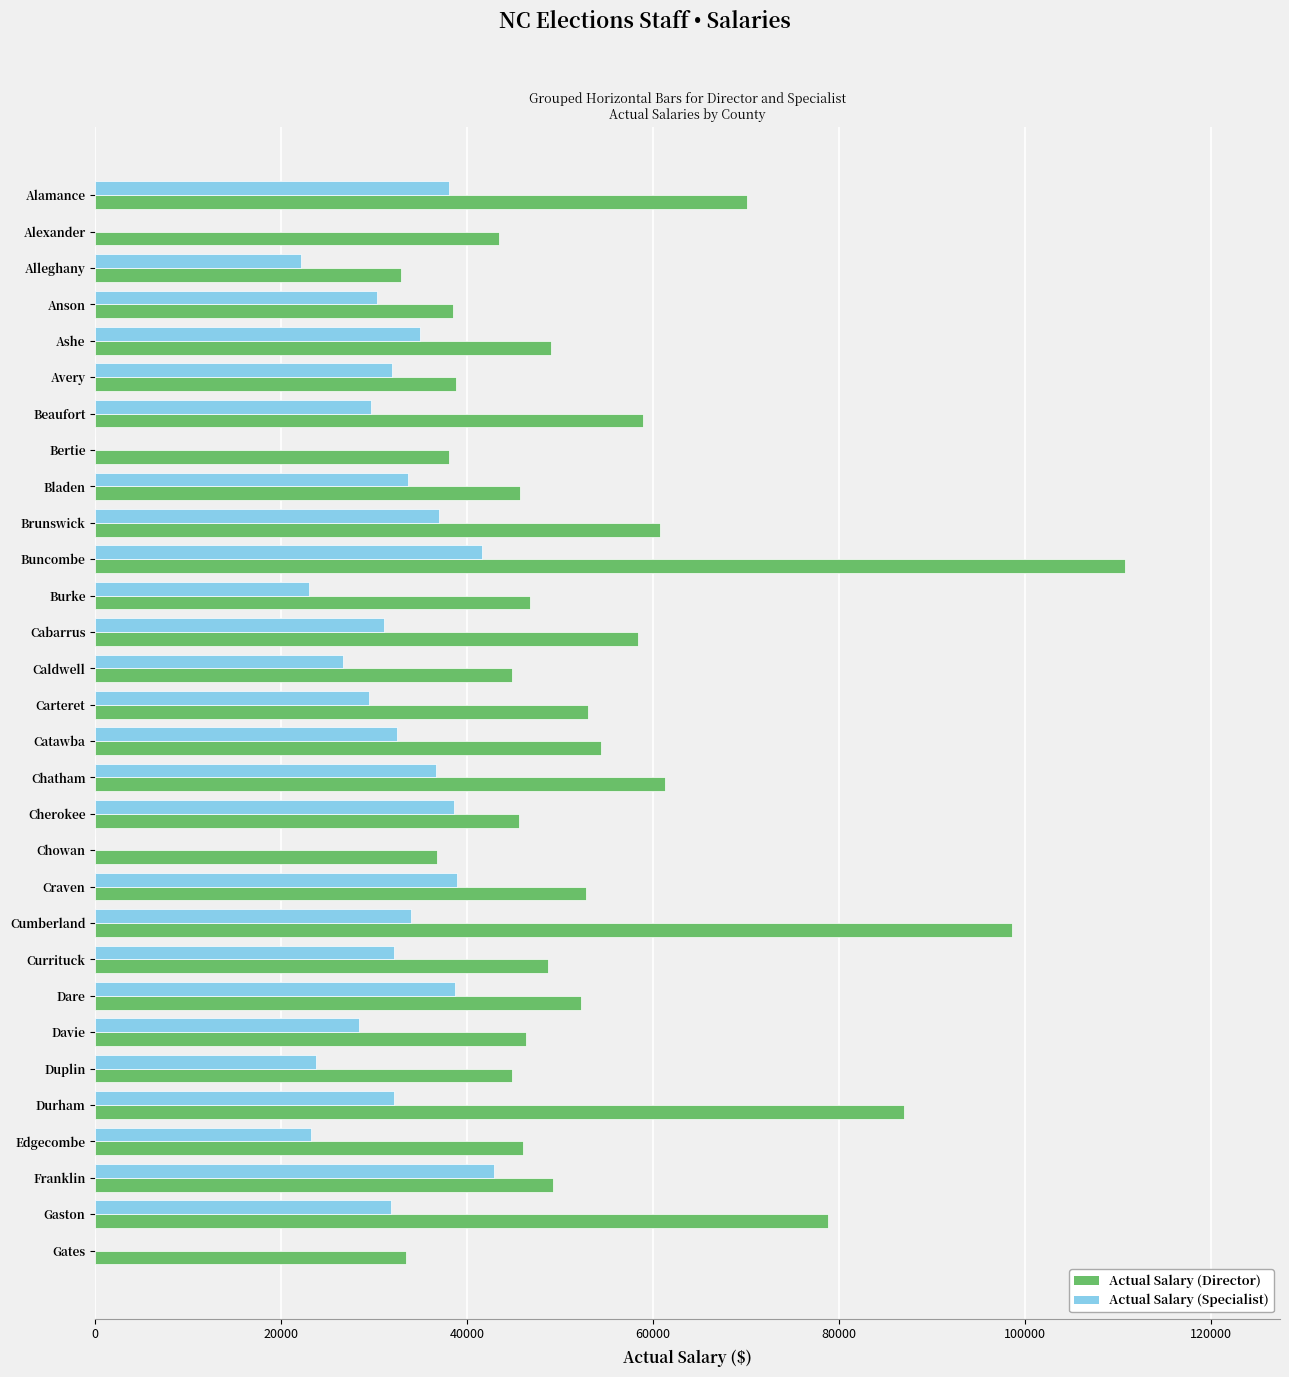

Is it true that Actual Salary (Director) equals 13511.1 at Catawba?

False